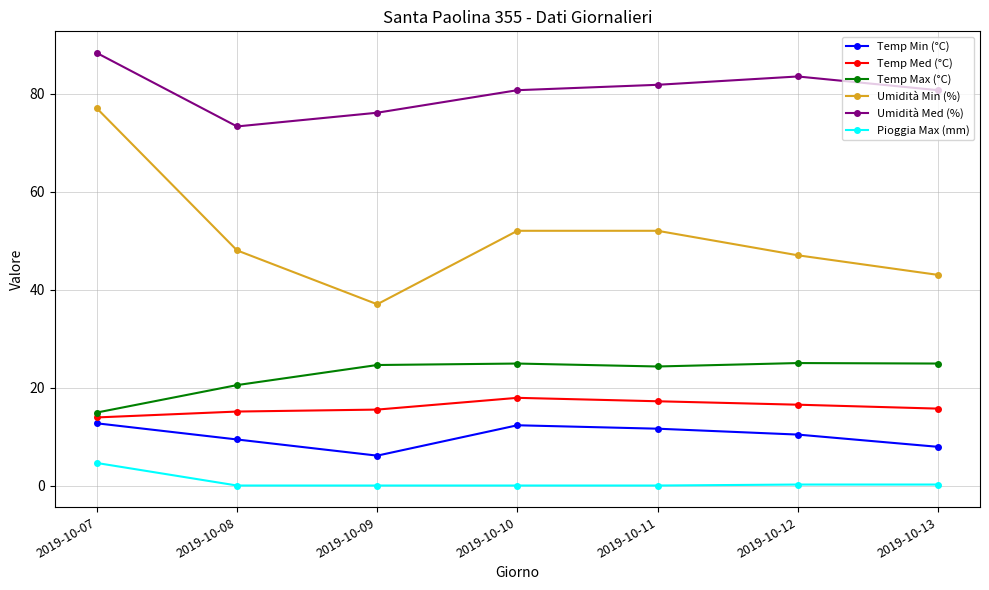

Where does the Temp Min (°C) series first go above 10?

2019-10-07